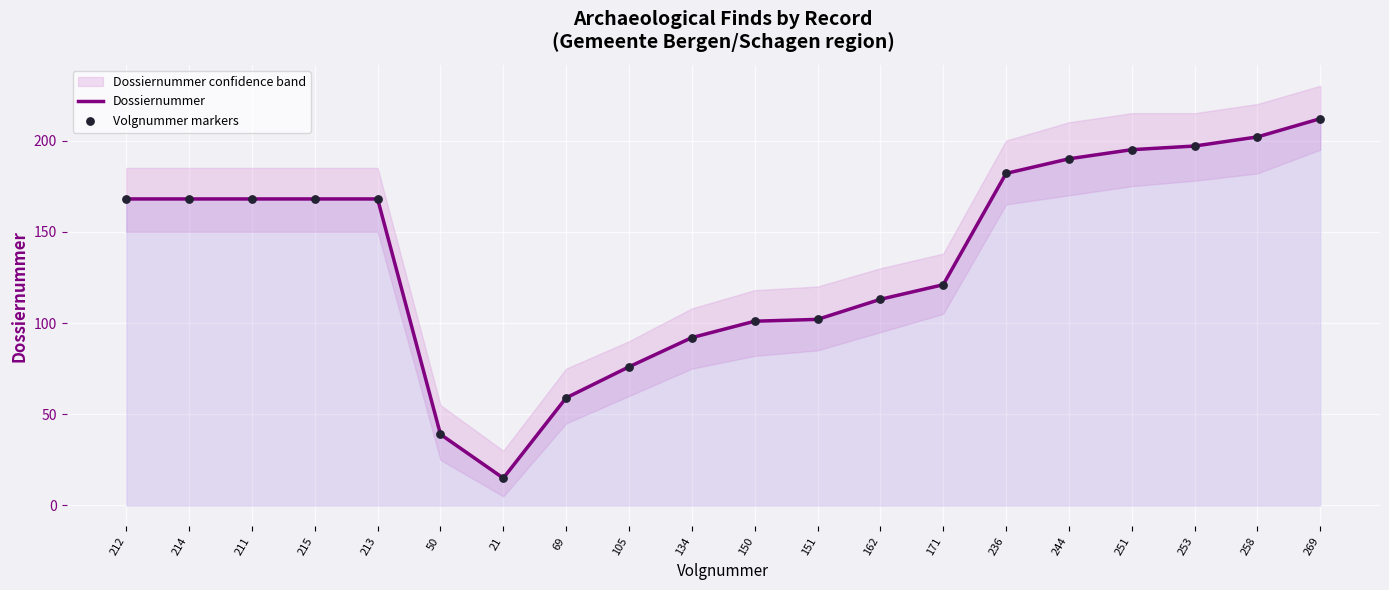

At how many categories does at least one series exceed 19?

19